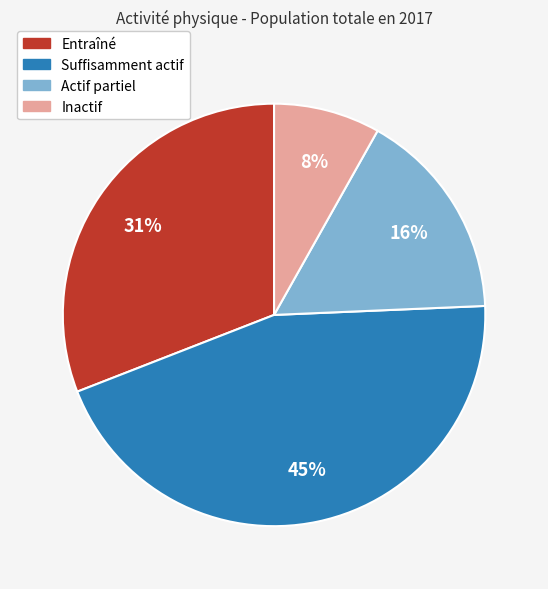

Which slice is the smallest?

Inactif